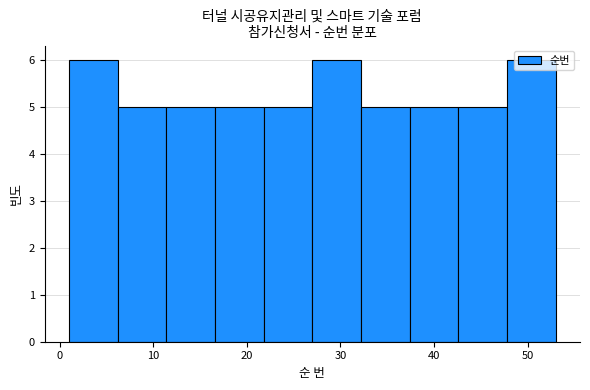

What is the height of the bar covering 16.6 to 21.8 on the x-axis? Neither the bar edges nor the heights are printed on the chart, so give them approximately, as read against the axes.

5